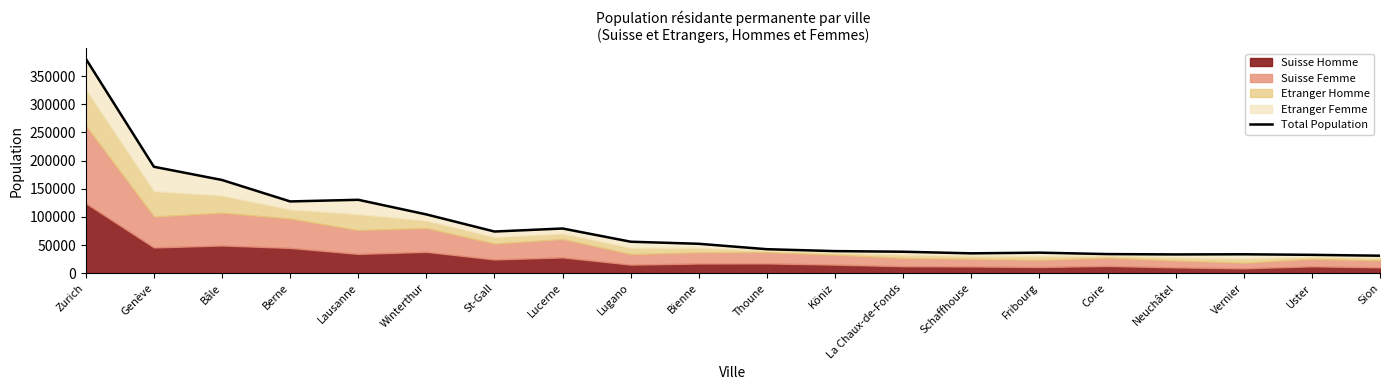

What is the difference between the maximum and second lowest values?

348029